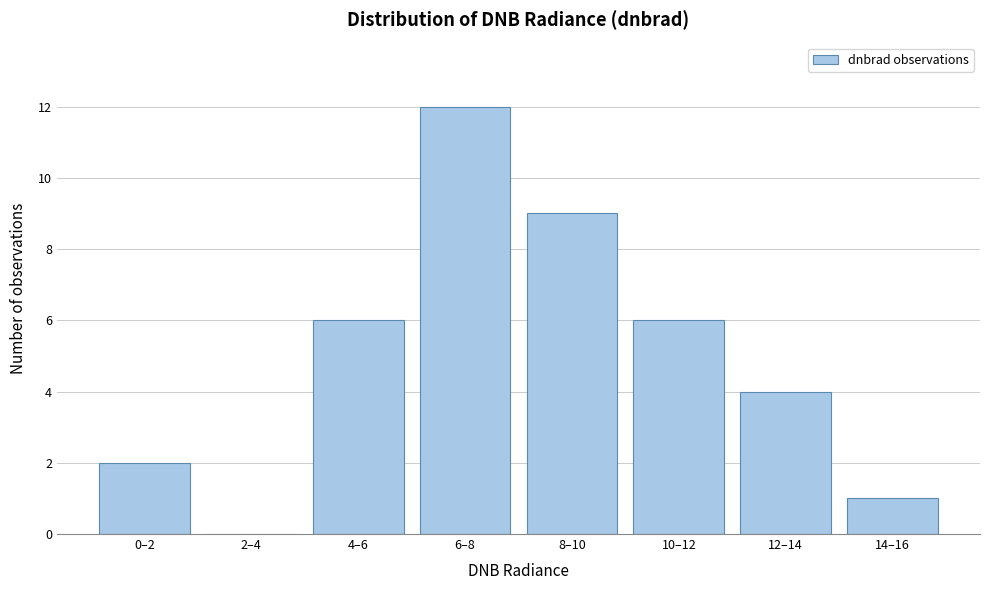

Reading right to left, what are all the values shown in this chart?

14–16=1	12–14=4	10–12=6	8–10=9	6–8=12	4–6=6	2–4=0	0–2=2